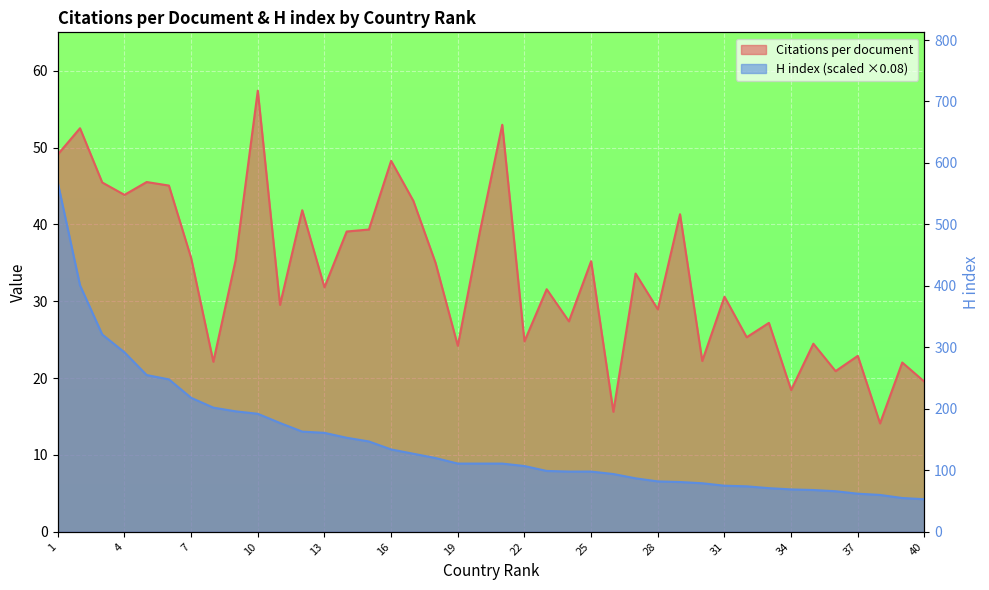

What are all the series names shown in the legend?

Citations per document, H index